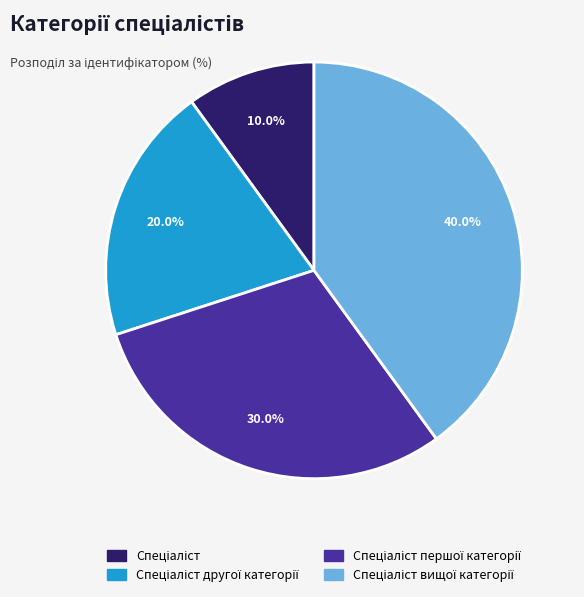

Is there any slice that represents more than half of the pie?

No